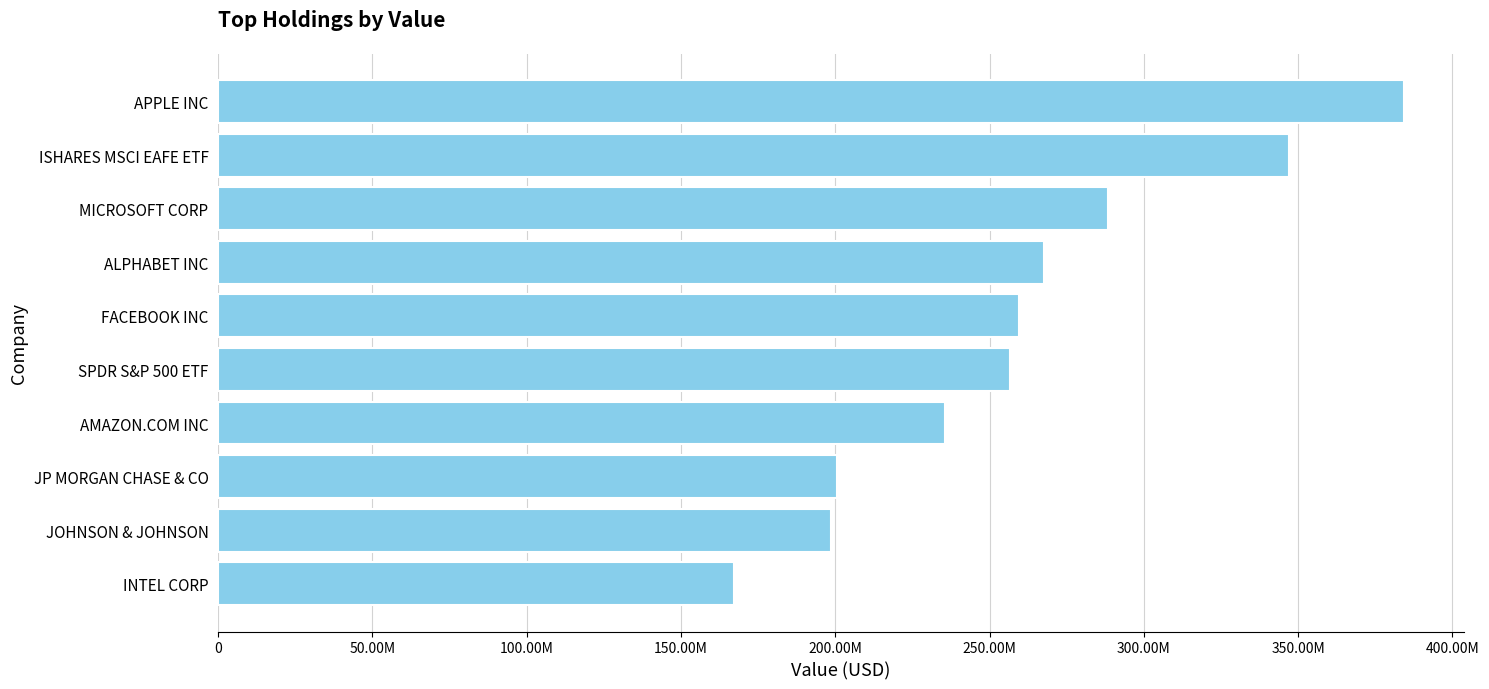

What is the minimum value shown in the chart?

167072000